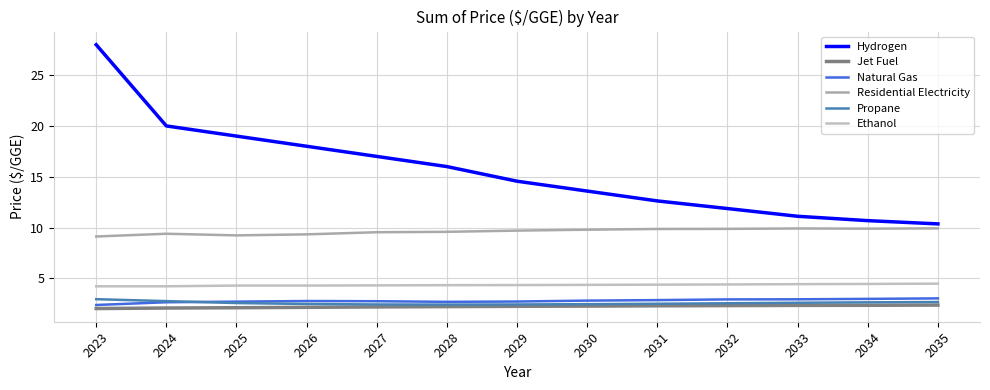

What is the difference between the maximum and minimum values in the Jet Fuel series?

0.3